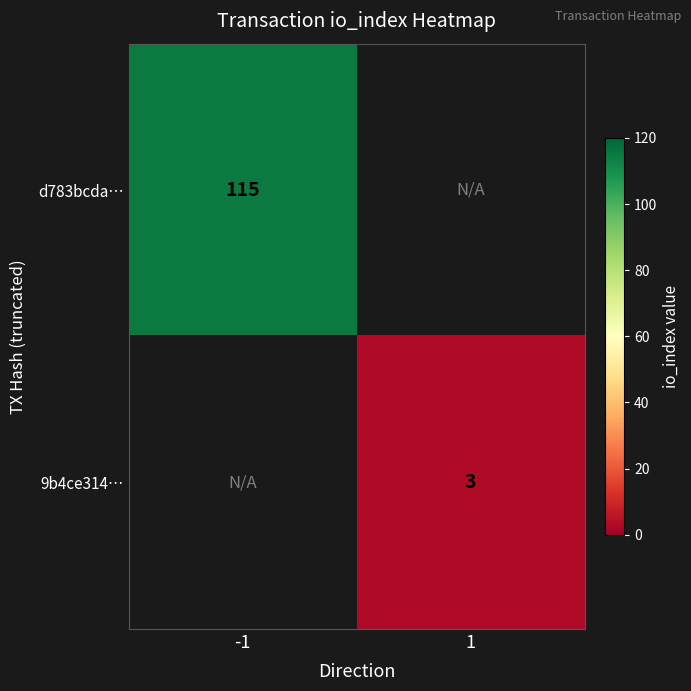

How many categories are shown in the chart?

2